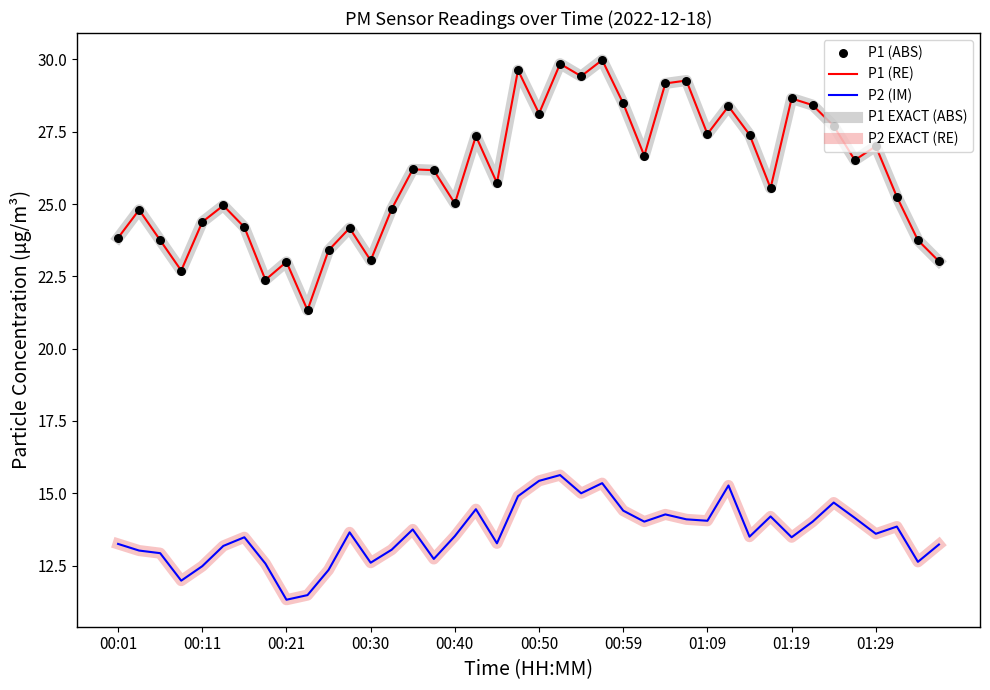

At how many categories does at least one series exceed 12?

40